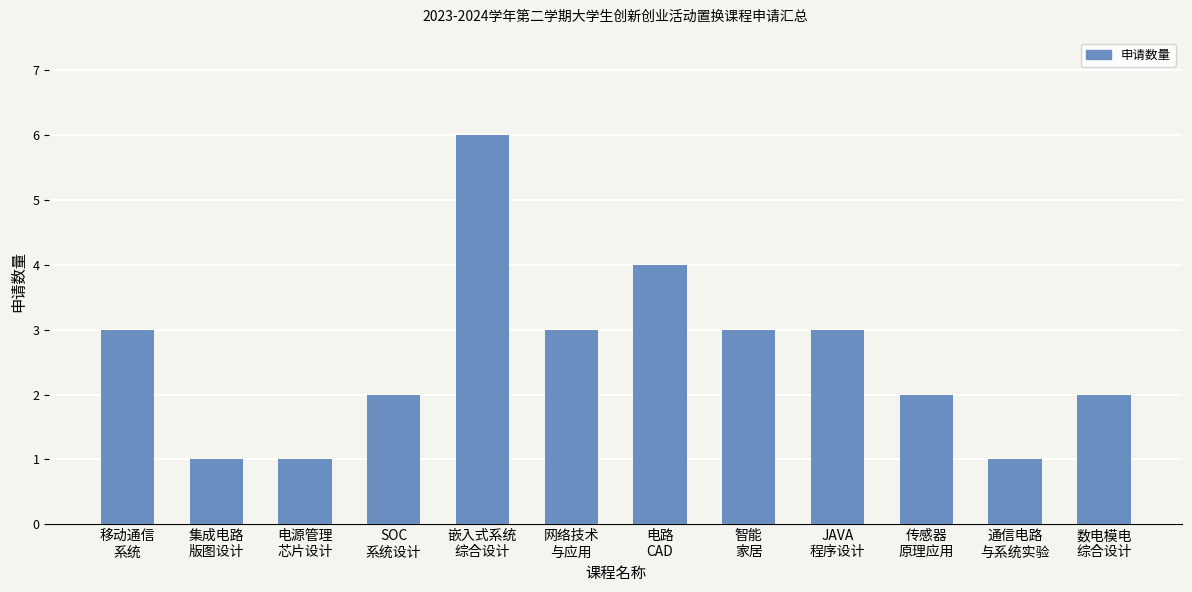

Reading left to right, list all the values displayed in this chart.

移动通信
系统=3	集成电路
版图设计=1	电源管理
芯片设计=1	SOC
系统设计=2	嵌入式系统
综合设计=6	网络技术
与应用=3	电路
CAD=4	智能
家居=3	JAVA
程序设计=3	传感器
原理应用=2	通信电路
与系统实验=1	数电模电
综合设计=2